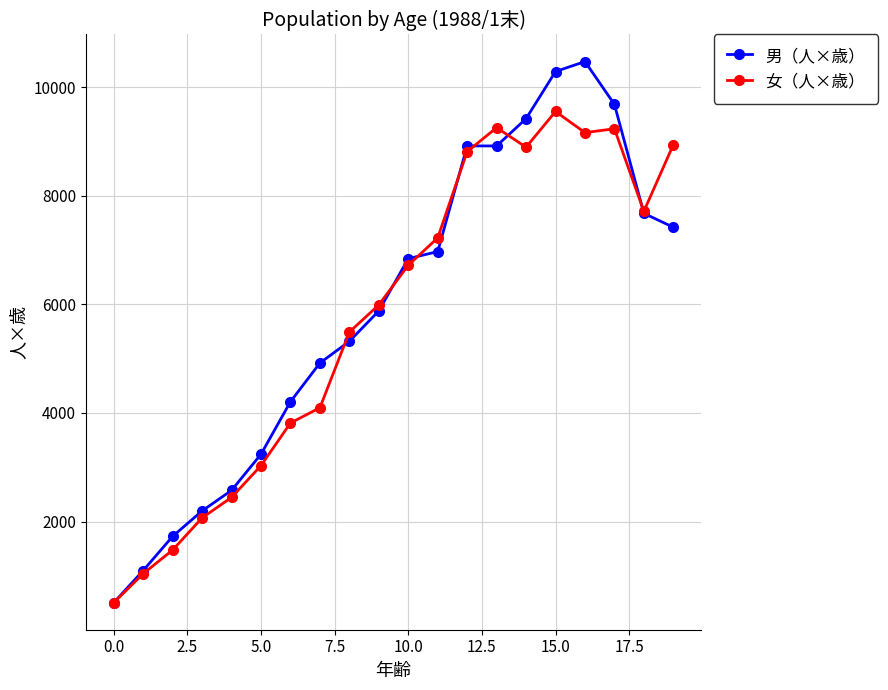

How many lines are shown in the chart?

2